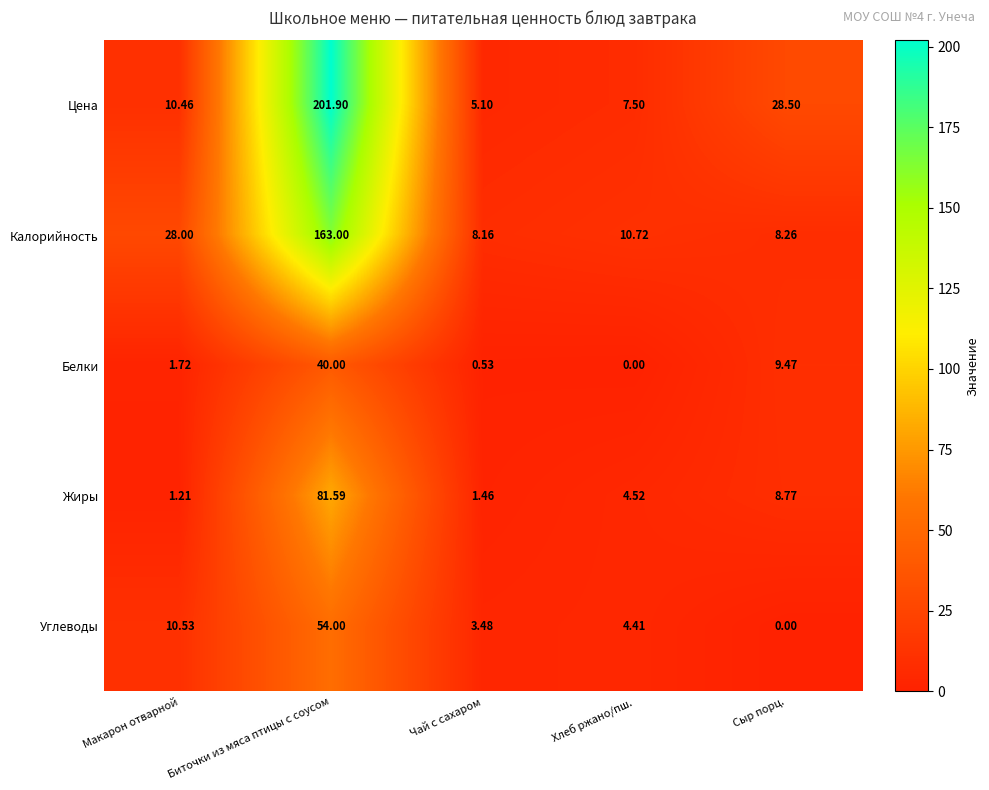

List the series in order of their peak value, highest first.

Цена, Калорийность, Жиры, Углеводы, Белки